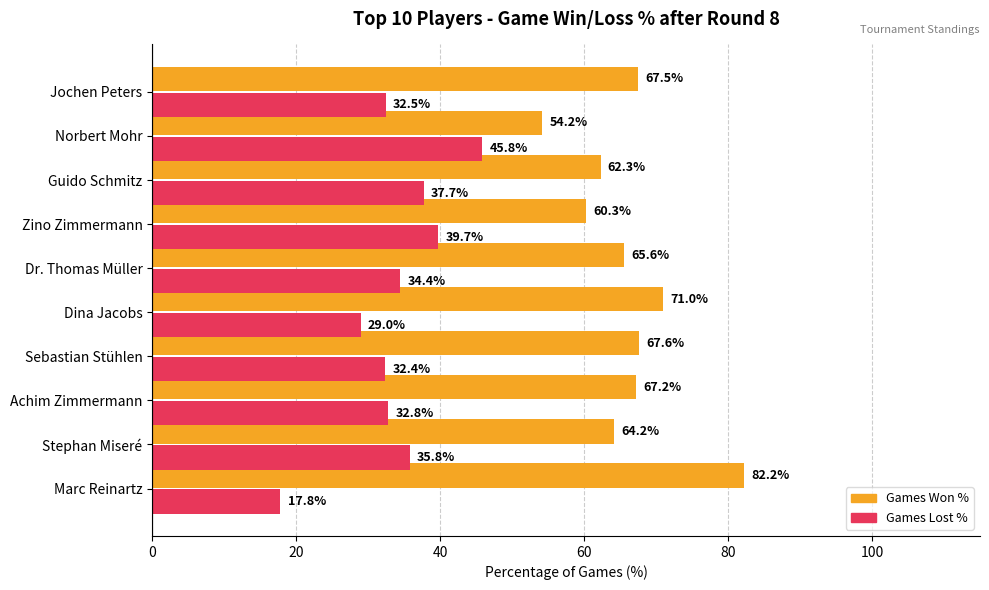

Read the Games Lost % value at Dina Jacobs.

29.0